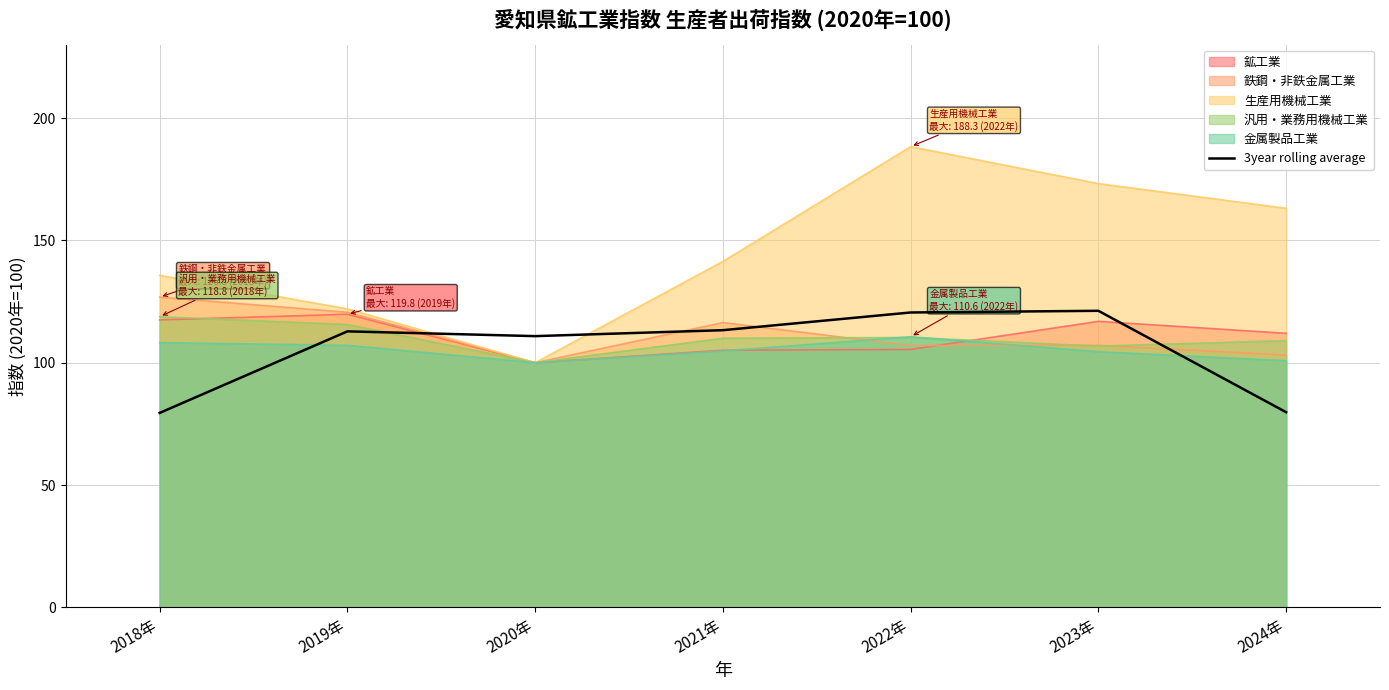

At which label is the value closest to 100?

2020年